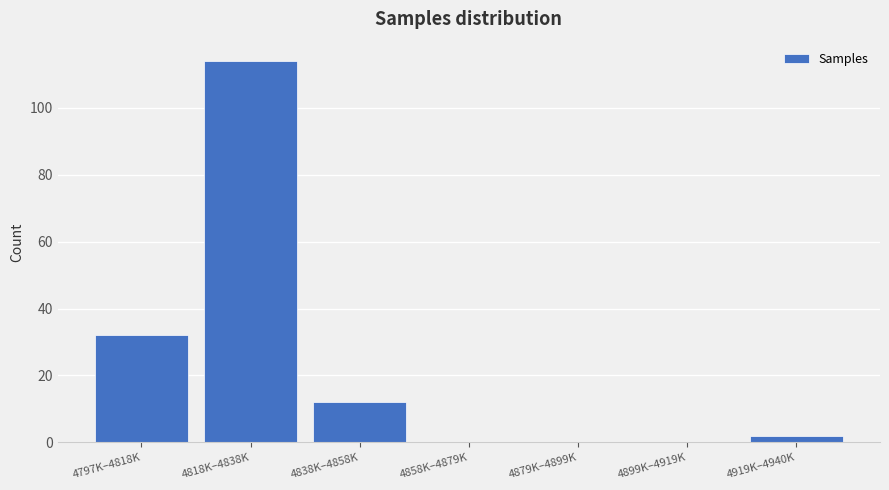

Reading right to left, extract all data points from this chart.

4919K–4940K=2	4899K–4919K=0	4879K–4899K=0	4858K–4879K=0	4838K–4858K=12	4818K–4838K=114	4797K–4818K=32